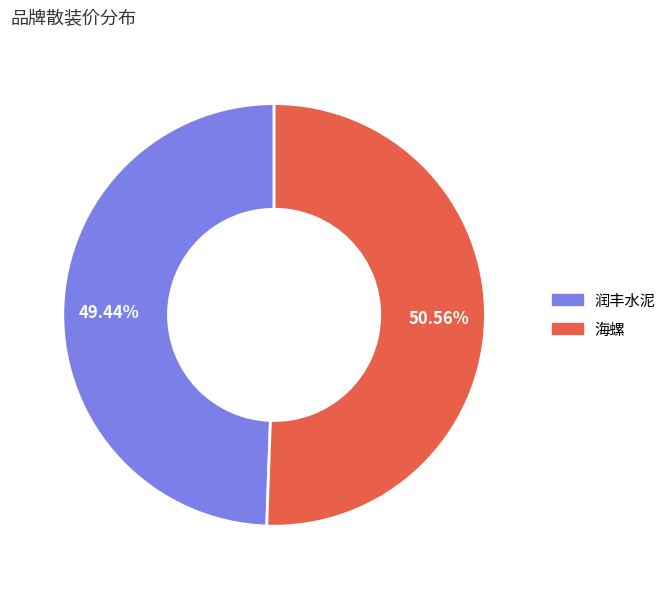

Is there a majority slice in this chart?

Yes